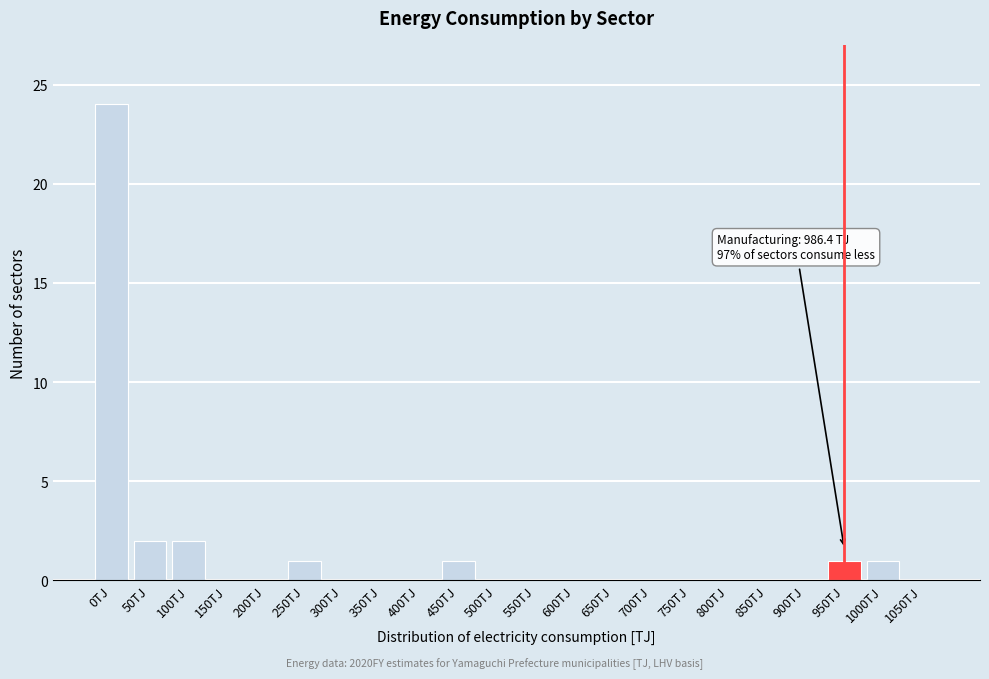

Reading left to right, extract all data points from this chart.

0TJ=24	50TJ=2	100TJ=2	150TJ=0	200TJ=0	250TJ=1	300TJ=0	350TJ=0	400TJ=0	450TJ=1	500TJ=0	550TJ=0	600TJ=0	650TJ=0	700TJ=0	750TJ=0	800TJ=0	850TJ=0	900TJ=0	950TJ=1	1000TJ=1	1050TJ=0